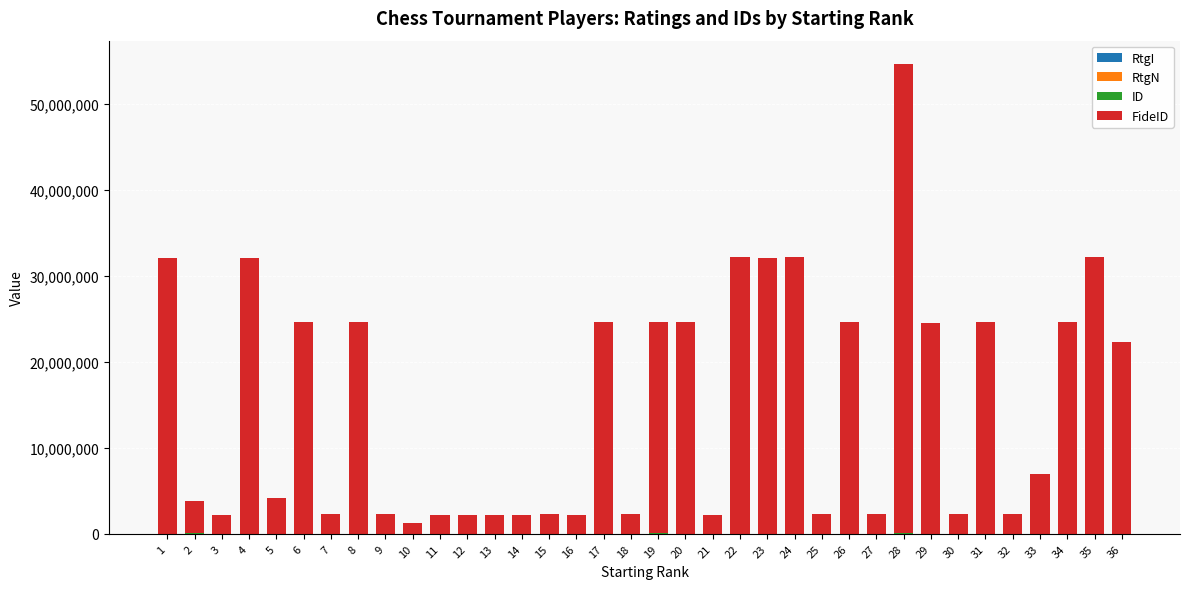

At which category is the sum across all series the highest?

28